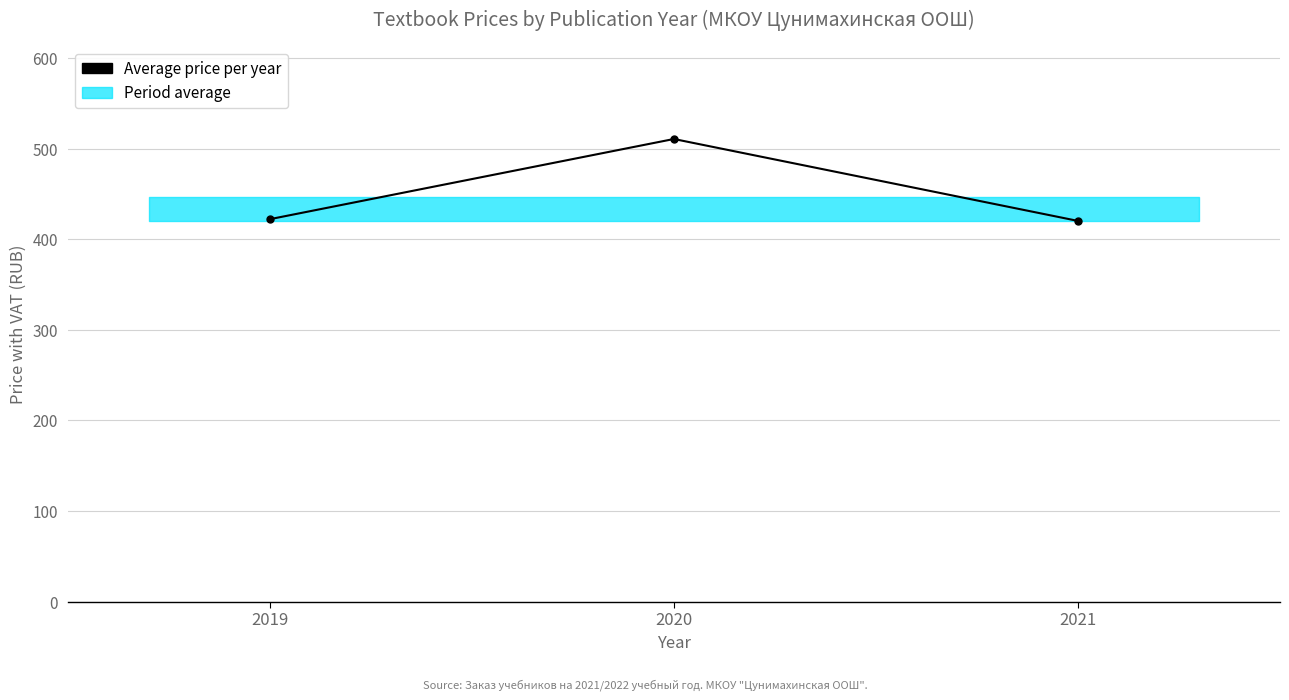

Which has a higher value, 2021 or 2020?

2020